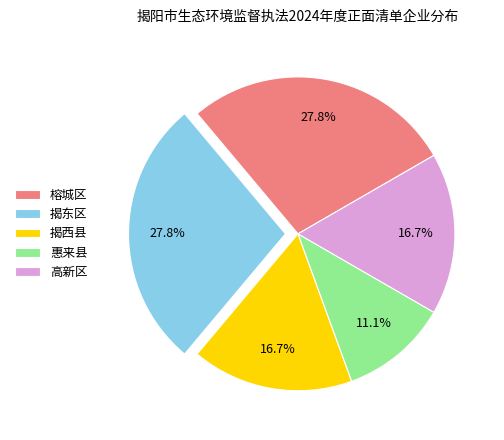

To the nearest percent, what is the combined percentage of 惠来县 and 揭西县?

28%